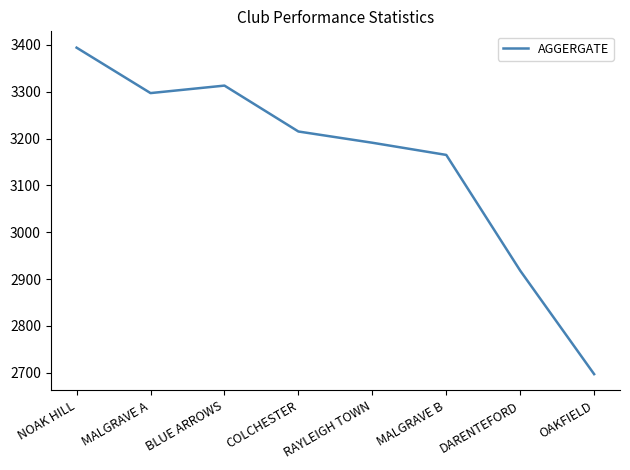

Where is the first local maximum?

BLUE ARROWS